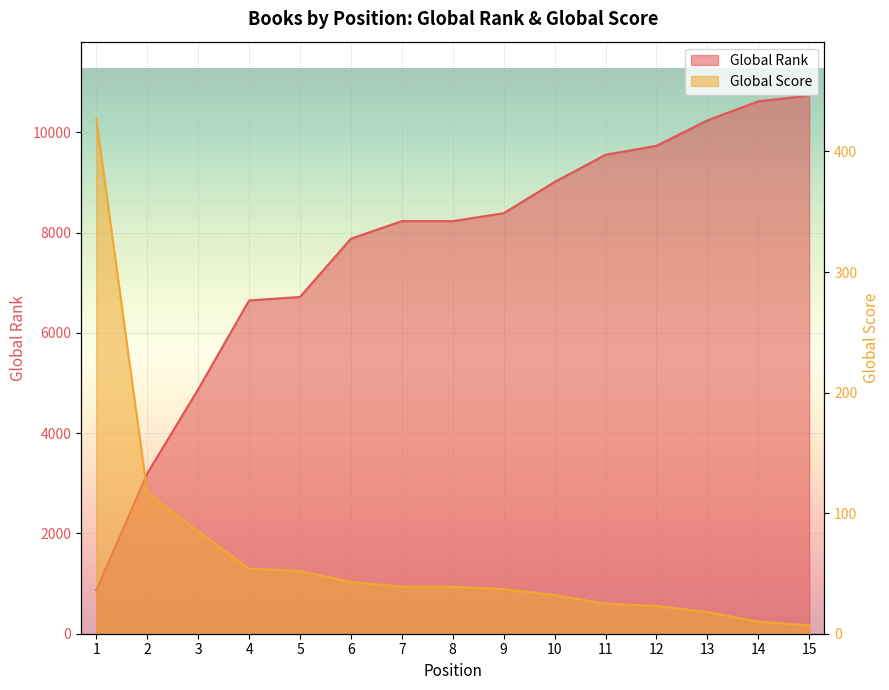

What is the total value across all series at 13?

10254